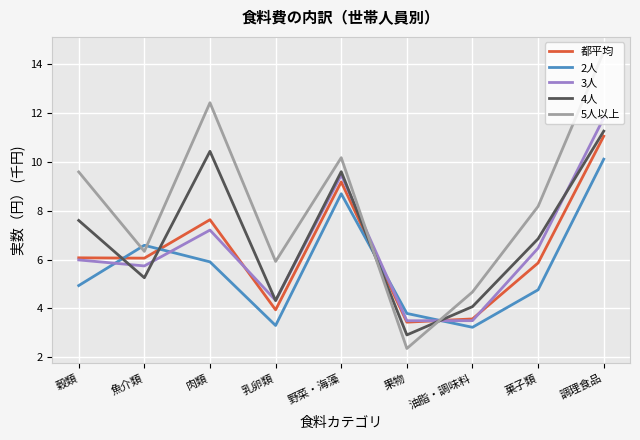

At which category does 4人 reach its first local peak?

肉類